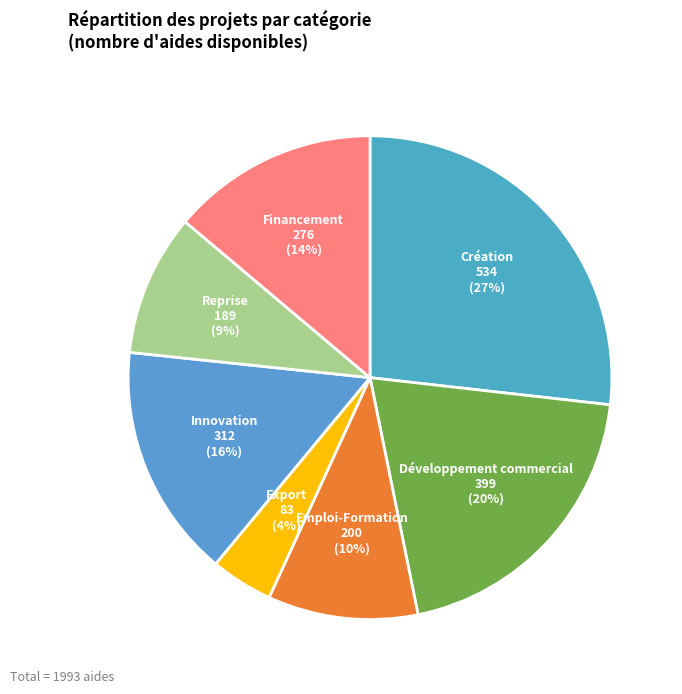

How many segments does this pie chart have?

7